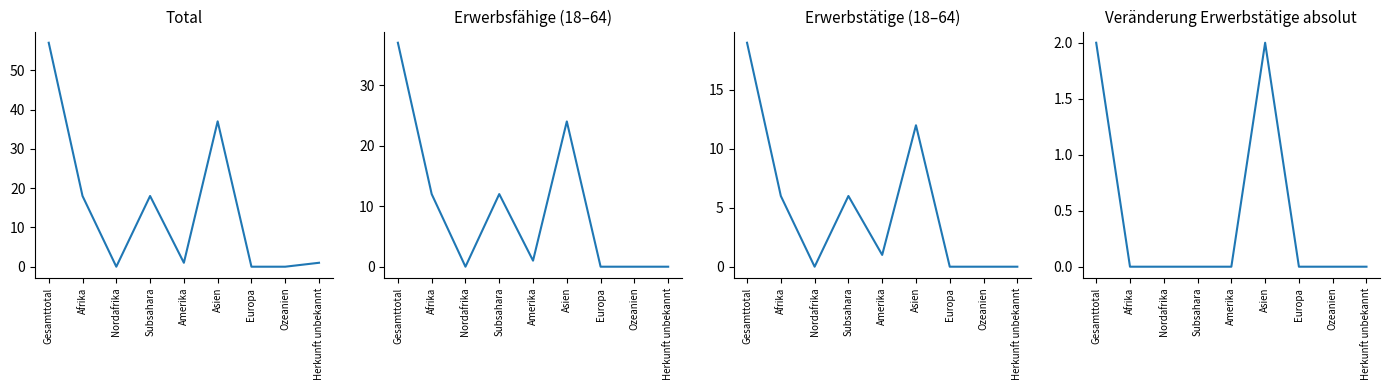

What is the difference between the maximum and minimum values in the Erwerbsfähige series?

37